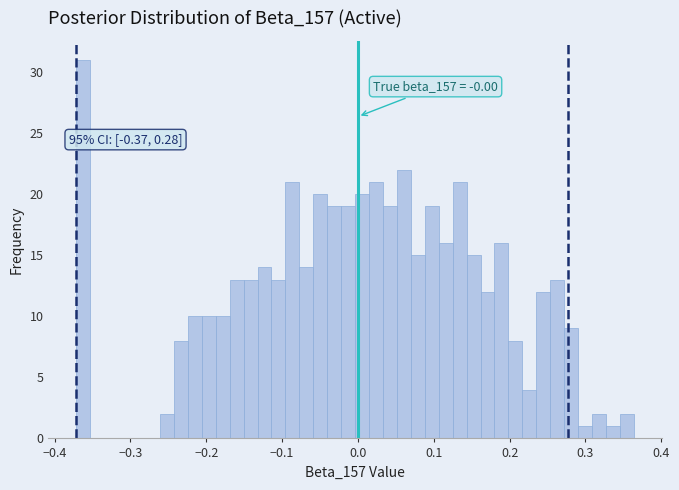

Around what value on the x-axis is the tallest bar? Give the approximate position of its centre, as read against the axis.

-0.36